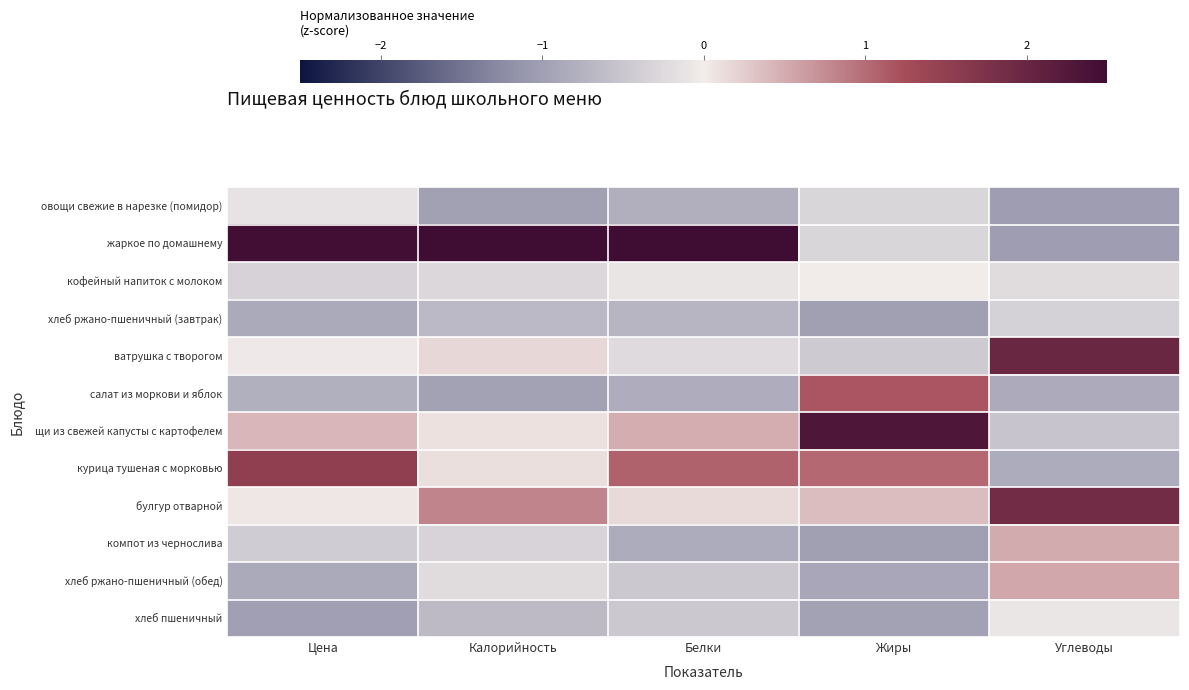

Reading left to right, extract all data points from this chart.

овощи свежие в нарезке (помидор): Цена=-0.1	Калорийность=-1.0	Белки=-0.8	Жиры=-0.3	Углеводы=-1.0
жаркое по домашнему: Цена=2.5	Калорийность=2.9	Белки=2.7	Жиры=-0.3	Углеводы=-1.0
кофейный напиток с молоком: Цена=-0.3	Калорийность=-0.3	Белки=-0.1	Жиры=-0.0	Углеводы=-0.2
хлеб ржано-пшеничный (завтрак): Цена=-0.9	Калорийность=-0.7	Белки=-0.7	Жиры=-1.0	Углеводы=-0.3
ватрушка с творогом: Цена=-0.0	Калорийность=0.2	Белки=-0.2	Жиры=-0.4	Углеводы=2.0
салат из моркови и яблок: Цена=-0.8	Калорийность=-1.0	Белки=-0.8	Жиры=1.2	Углеводы=-0.8
щи из свежей капусты с картофелем: Цена=0.4	Калорийность=0.1	Белки=0.5	Жиры=2.3	Углеводы=-0.5
курица тушеная с морковью: Цена=1.5	Калорийность=0.1	Белки=1.1	Жиры=1.0	Углеводы=-0.8
булгур отварной: Цена=0.0	Калорийность=0.8	Белки=0.1	Жиры=0.4	Углеводы=1.9
компот из чернослива: Цена=-0.4	Калорийность=-0.3	Белки=-0.8	Жиры=-1.0	Углеводы=0.5
хлеб ржано-пшеничный (обед): Цена=-0.9	Калорийность=-0.2	Белки=-0.5	Жиры=-0.9	Углеводы=0.5
хлеб пшеничный: Цена=-1.0	Калорийность=-0.7	Белки=-0.5	Жиры=-1.0	Углеводы=-0.1